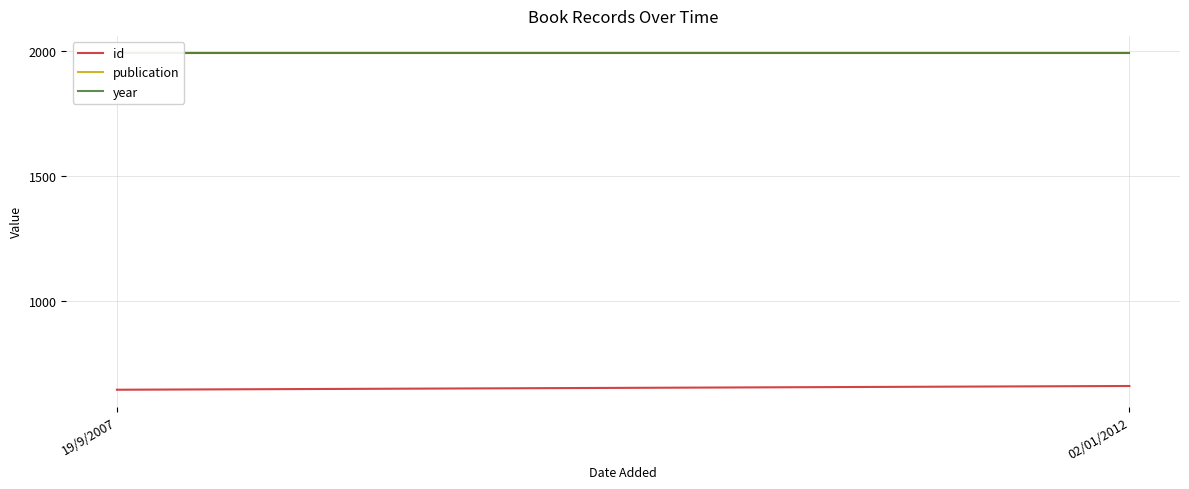

What position from the right is 19/9/2007?

2